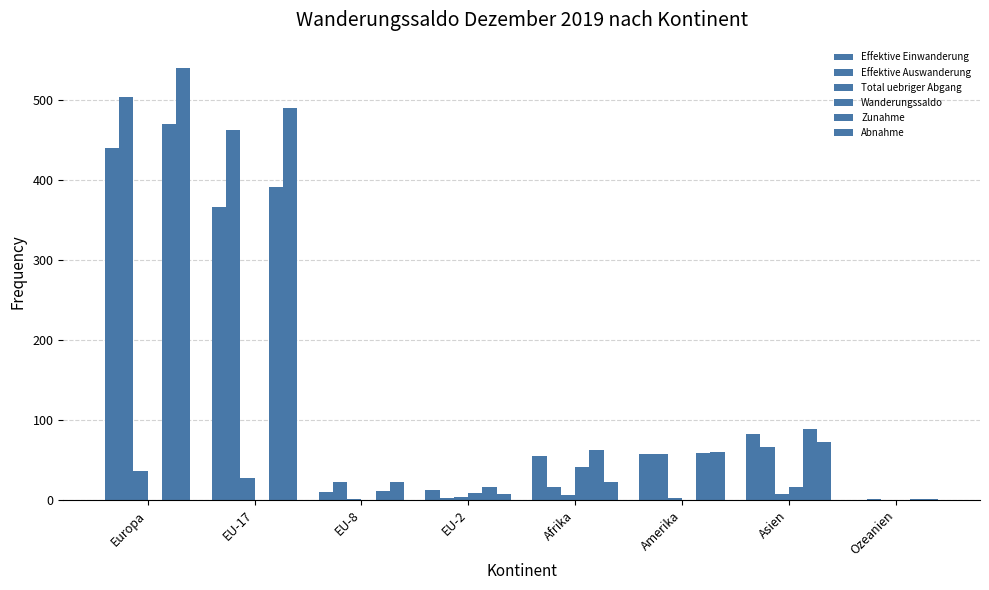

What is the greatest value displayed?

540